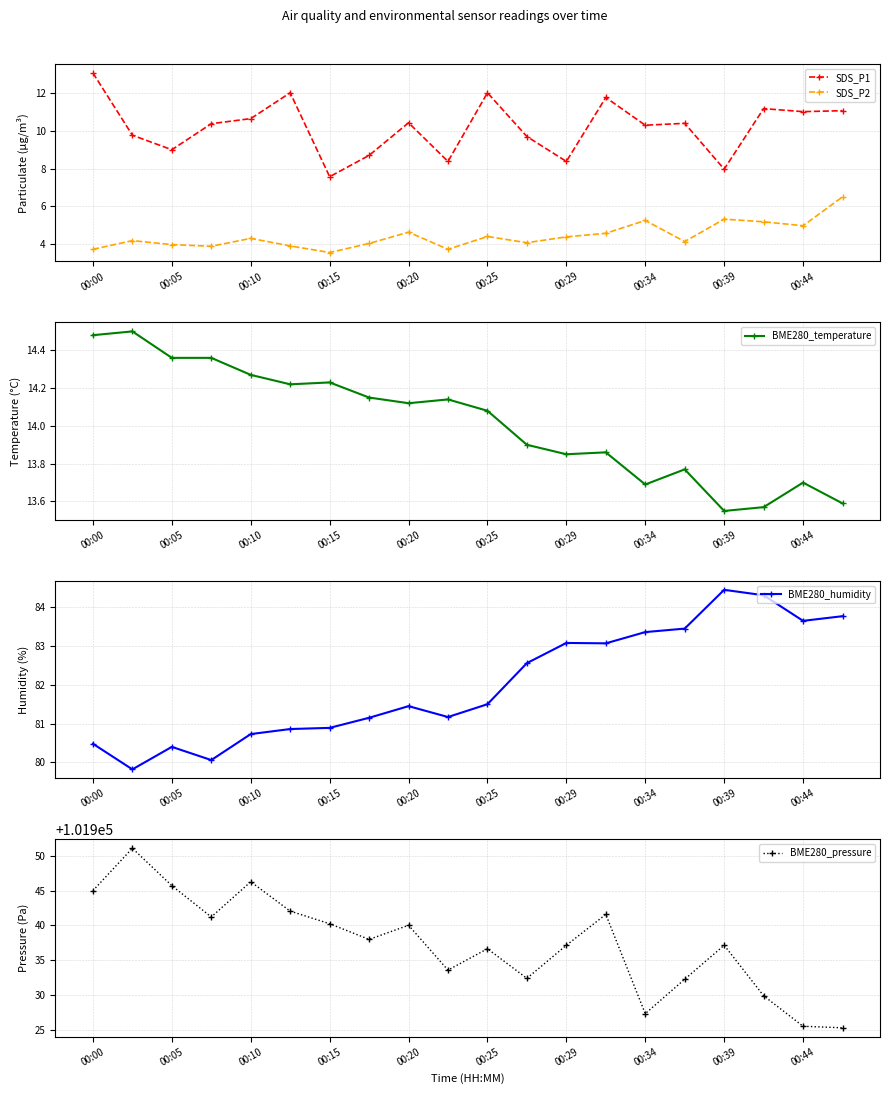

The value of SDS_P2 at 00:44 is 5.0. True or false?

True